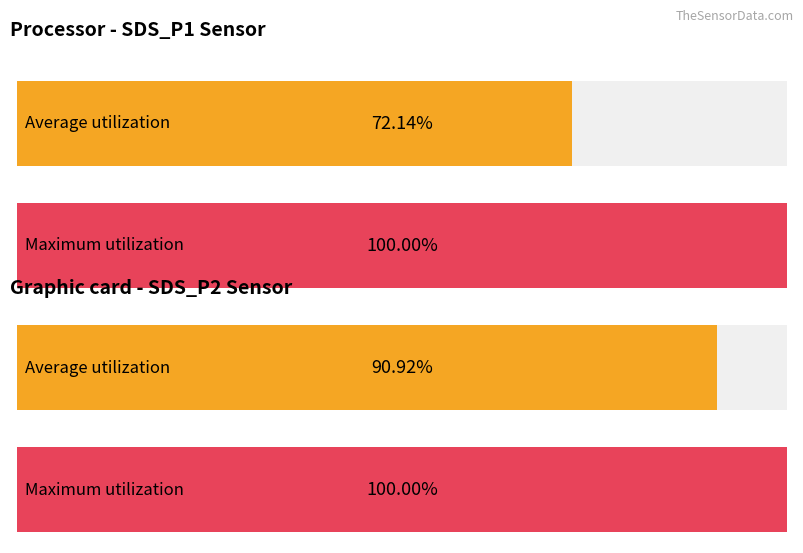

Is the value of SDS_P1 at 00:01:46 greater than the value of SDS_P2 at 00:01:34?

Yes